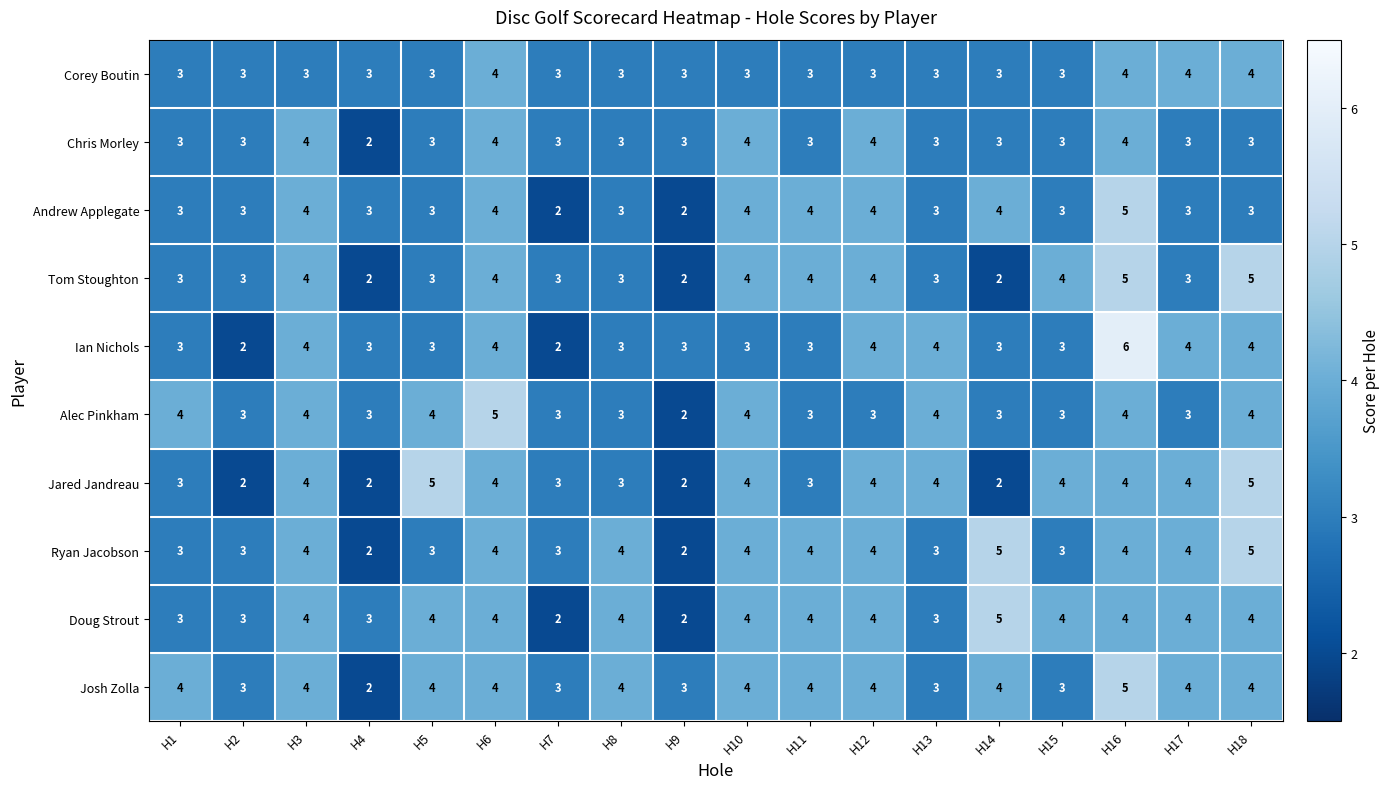

Read the Tom Stoughton value at H7.

3